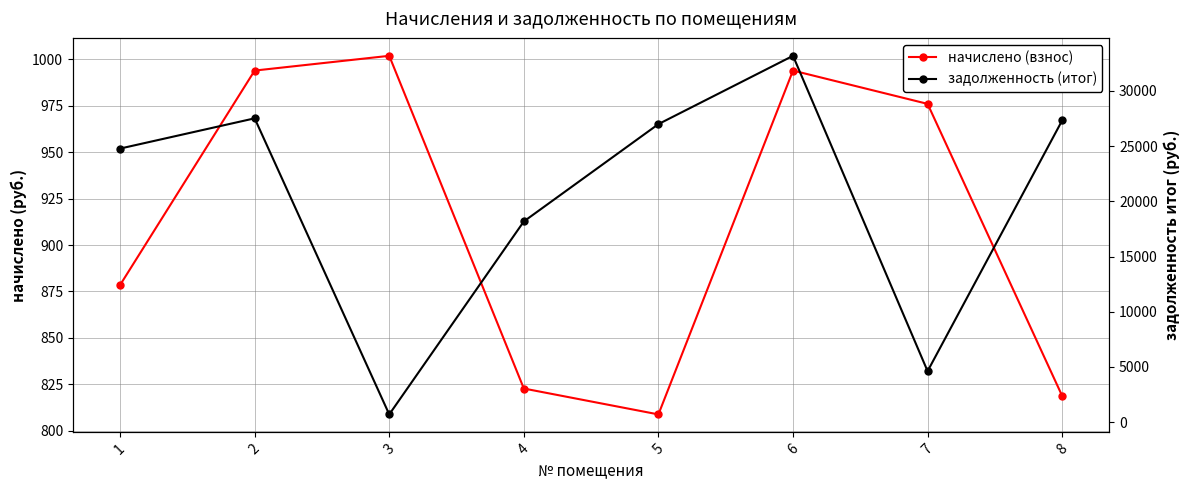

What is the smallest value displayed?

706.5